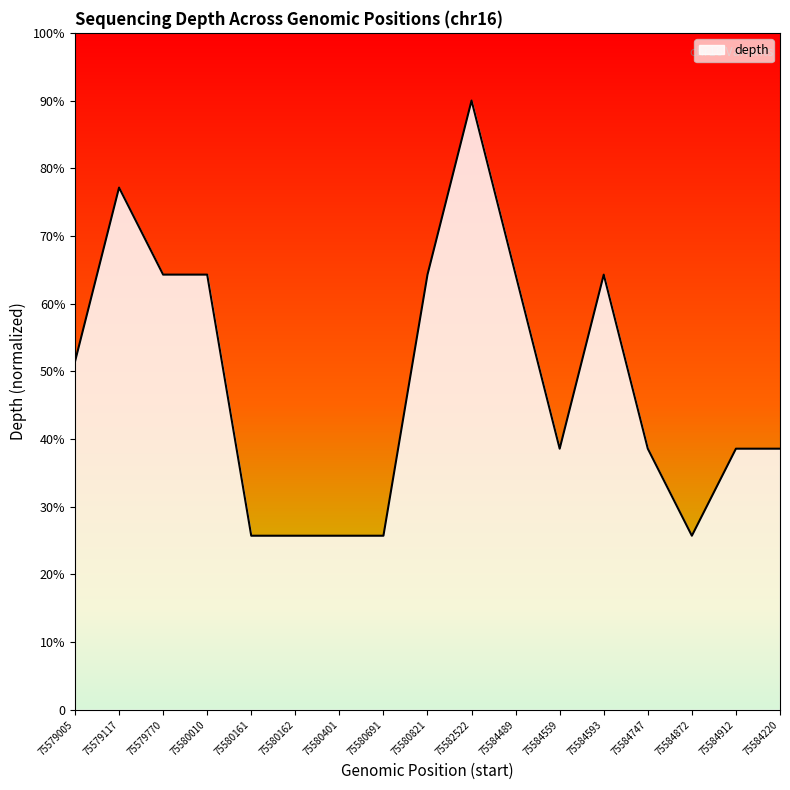

What is the label of the 17th point from the right?

75579005